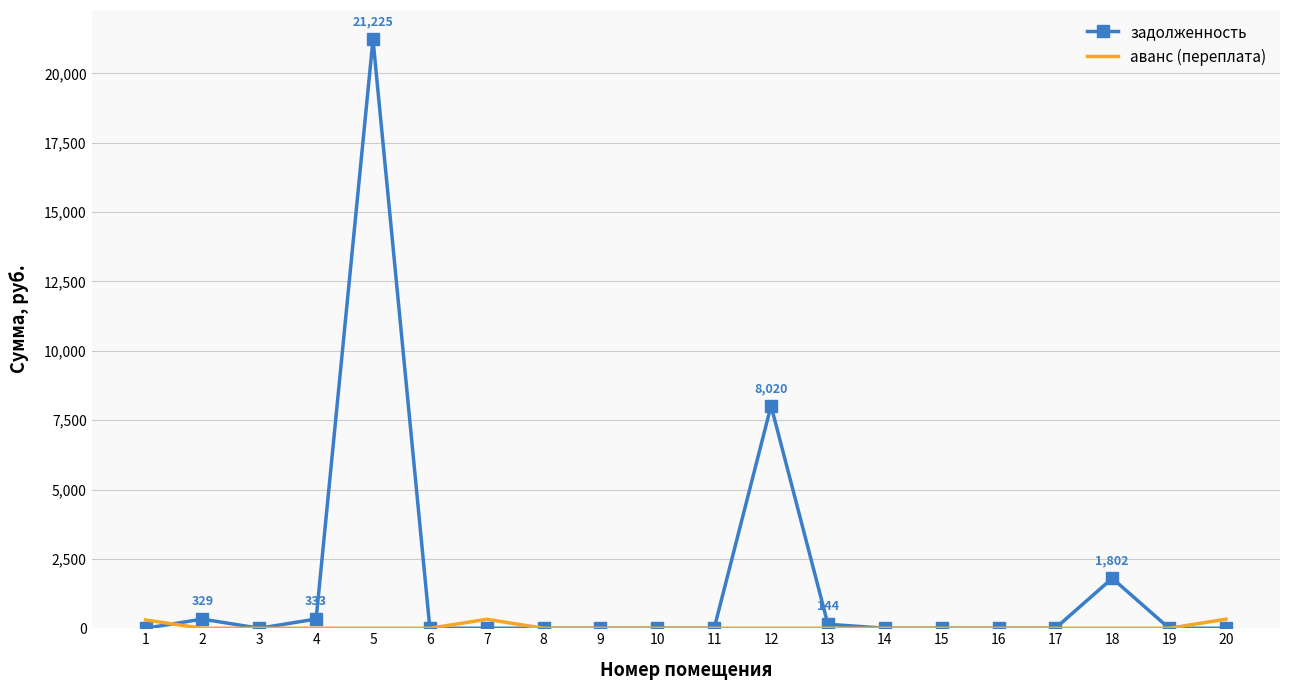

Which series has the widest spread of values?

задолженность